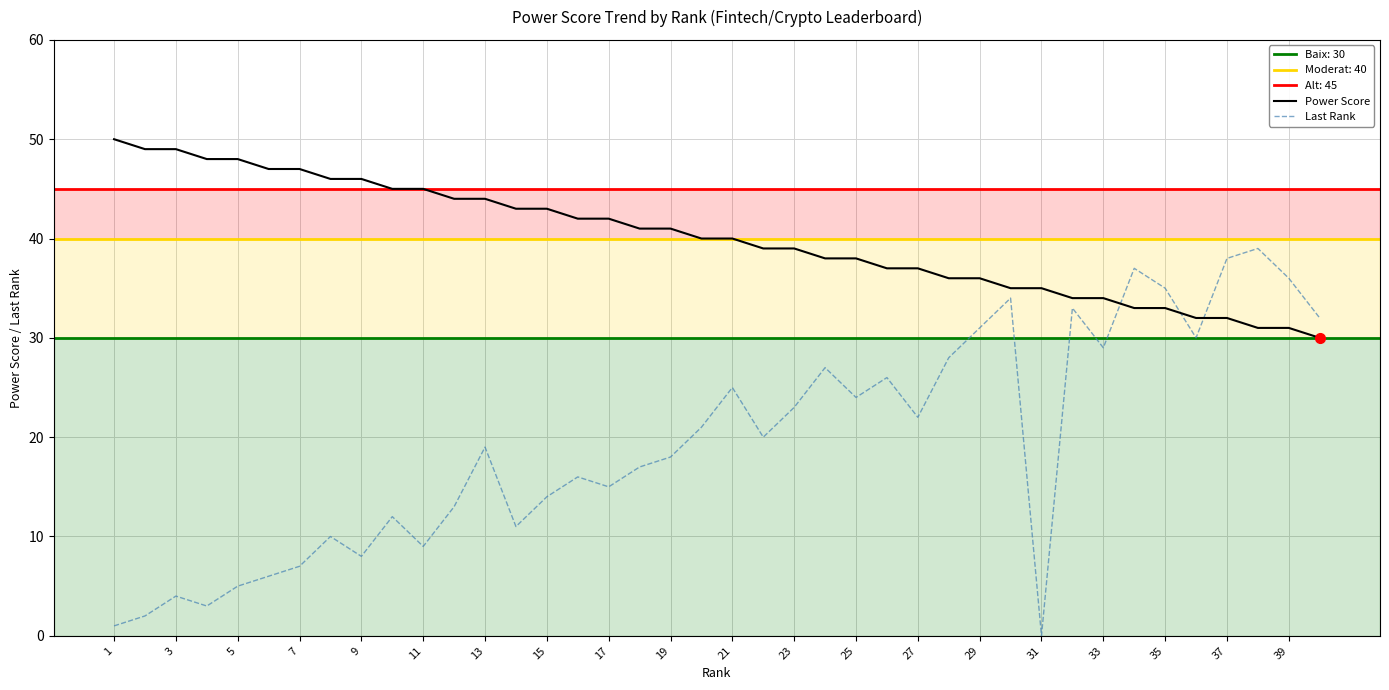

Reading left to right, list all the values displayed in this chart.

Power Score: 50	49	49	48	48	47	47	46	46	45	45	44	44	43	43	42	42	41	41	40	40	39	39	38	38	37	37	36	36	35	35	34	34	33	33	32	32	31	31	30
Last Rank: 1	2	4	3	5	6	7	10	8	12	9	13	19	11	14	16	15	17	18	21	25	20	23	27	24	26	22	28	31	34	0	33	29	37	35	30	38	39	36	32